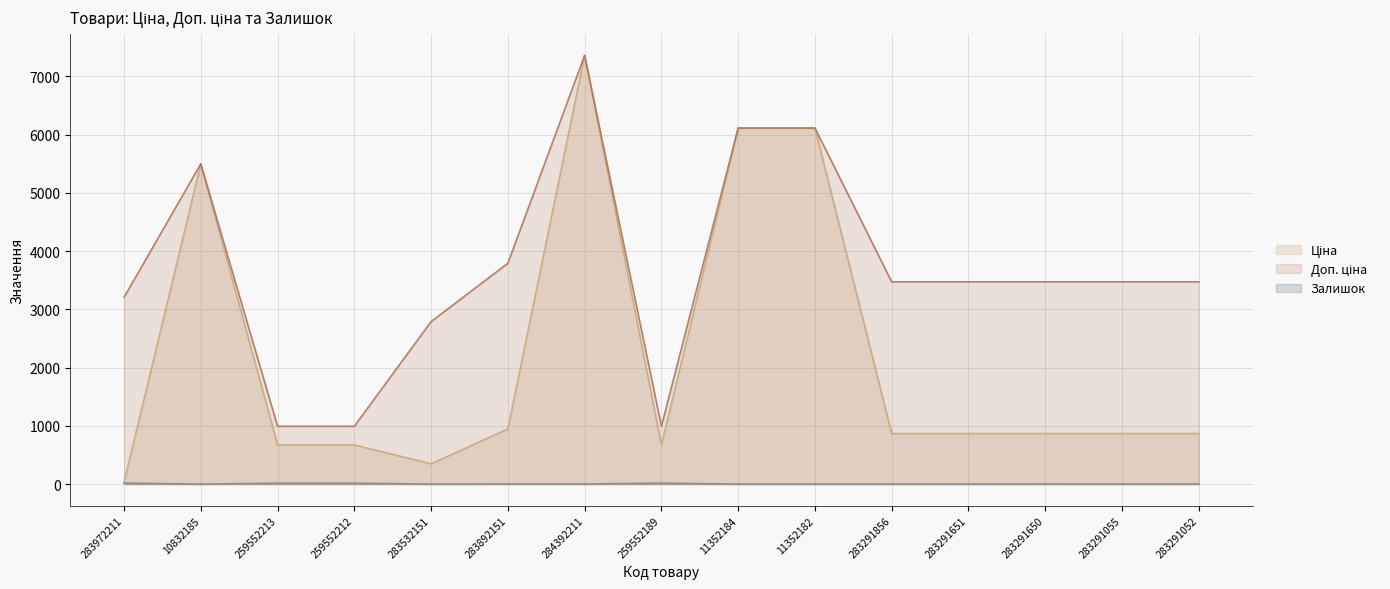

What is the total value across all series at 283291650?

4342.3